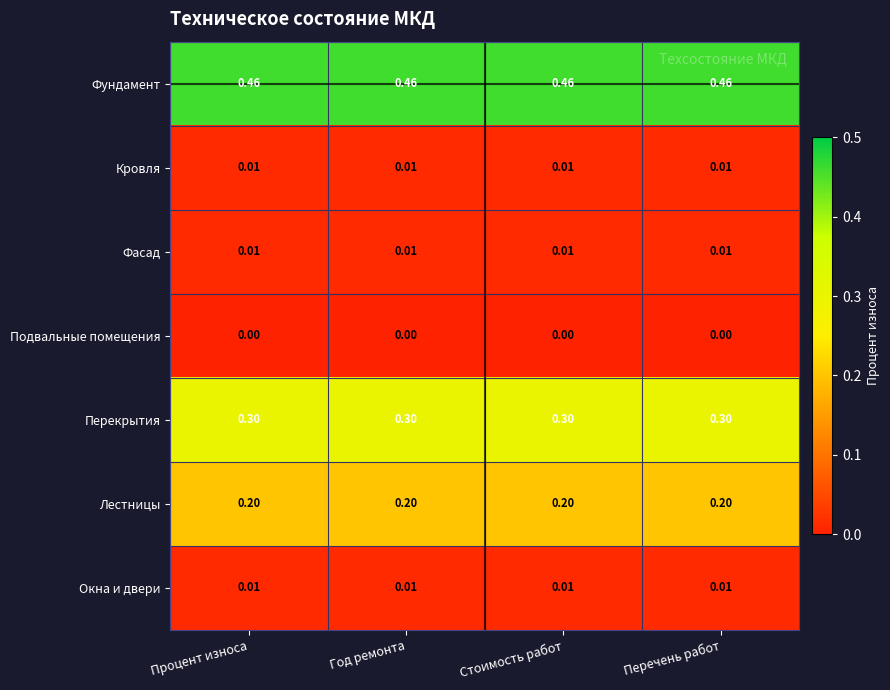

Which series has the largest total across all categories?

Фундамент